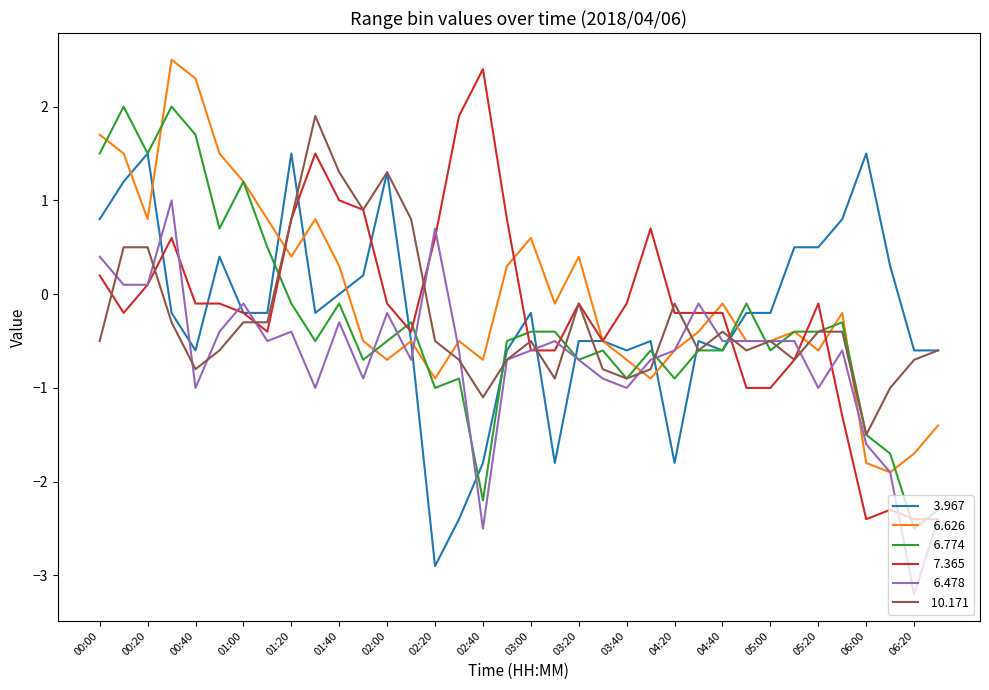

What is the greatest value displayed?

2.5